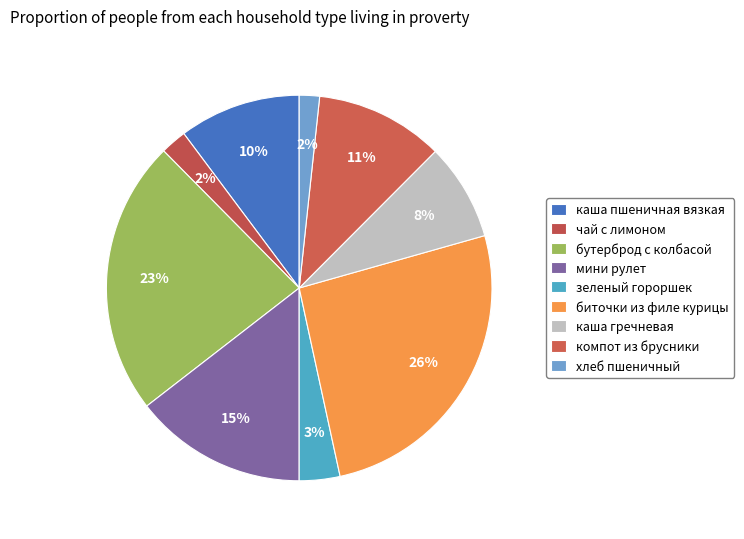

What is the largest slice in the pie chart?

биточки из филе курицы